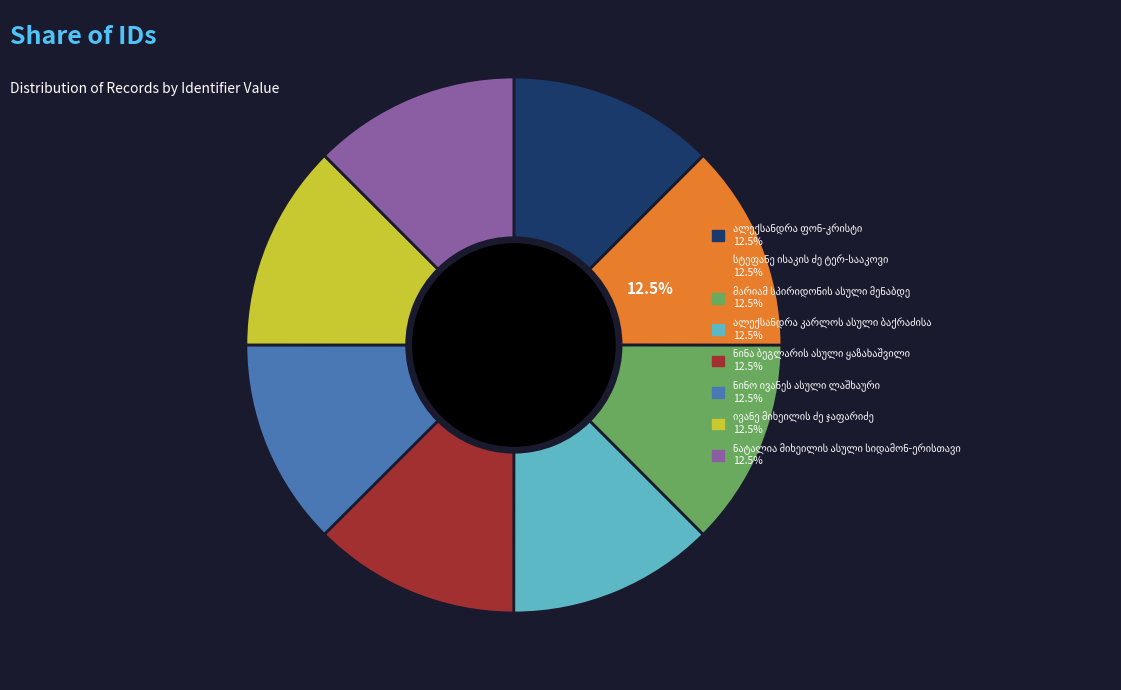

Is there a majority slice in this chart?

No